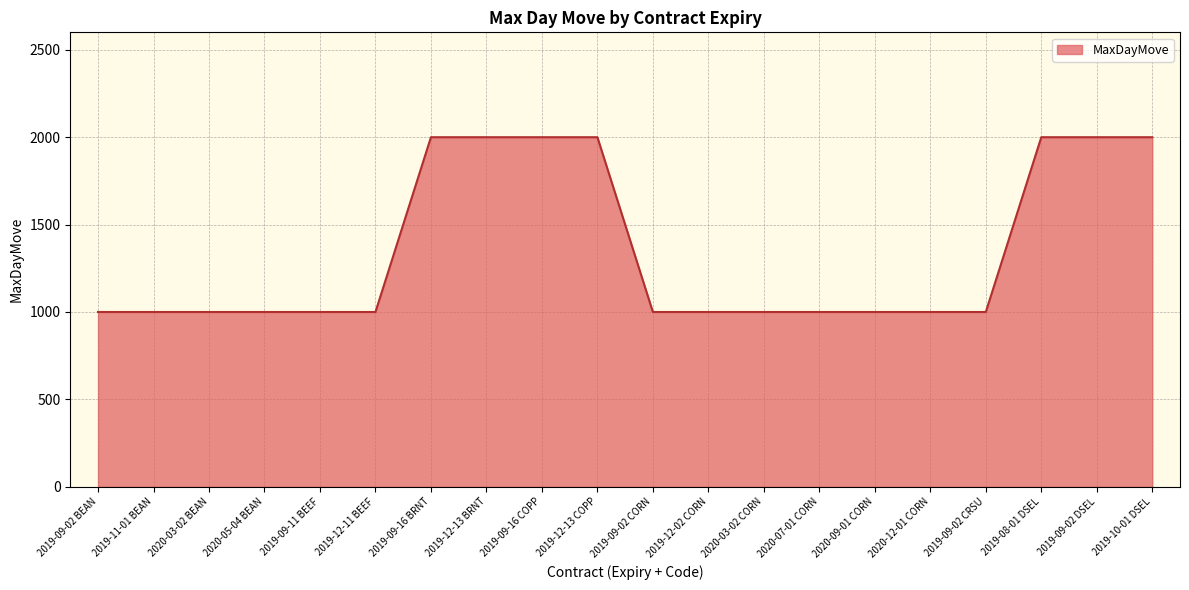

Reading left to right, extract all data points from this chart.

2019-09-02 BEAN=1000	2019-11-01 BEAN=1000	2020-03-02 BEAN=1000	2020-05-04 BEAN=1000	2019-09-11 BEEF=1000	2019-12-11 BEEF=1000	2019-09-16 BRNT=2000	2019-12-13 BRNT=2000	2019-09-16 COPP=2000	2019-12-13 COPP=2000	2019-09-02 CORN=1000	2019-12-02 CORN=1000	2020-03-02 CORN=1000	2020-07-01 CORN=1000	2020-09-01 CORN=1000	2020-12-01 CORN=1000	2019-09-02 CRSU=1000	2019-08-01 DSEL=2000	2019-09-02 DSEL=2000	2019-10-01 DSEL=2000